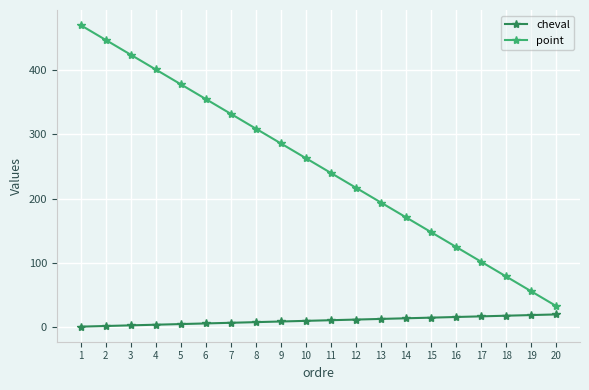

Between 5 and 10, which series saw the biggest shift?

point